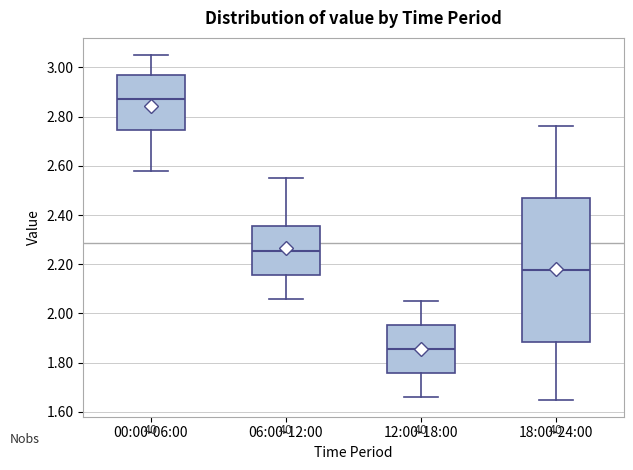

Where is the lower edge of the box for 00:00-06:00 on the y-axis? The values are not printed on the chart, so give them approximately, as read against the axis.

2.74